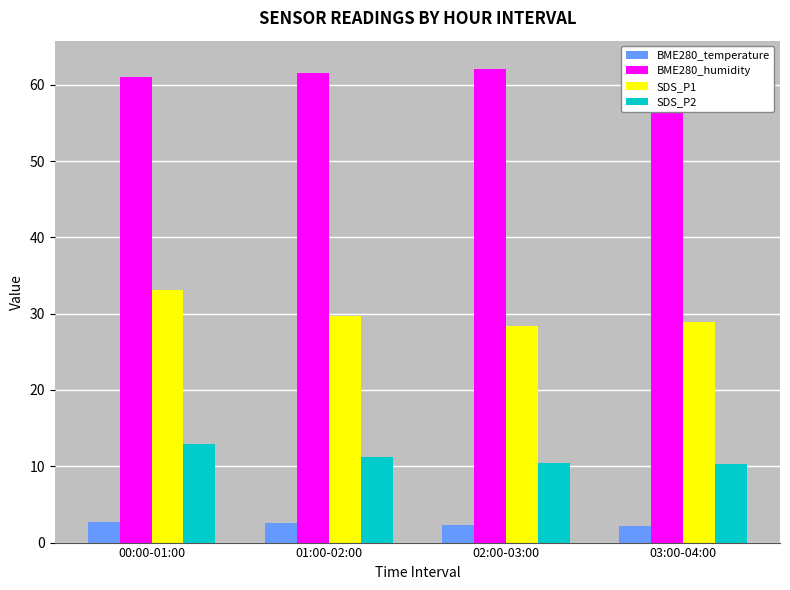

Reading right to left, transcribe all the data shown in this chart.

BME280_temperature: 2.1	2.3	2.6	2.7
BME280_humidity: 62.6	62.1	61.5	61.0
SDS_P1: 28.9	28.4	29.8	33.1
SDS_P2: 10.2	10.4	11.2	12.9